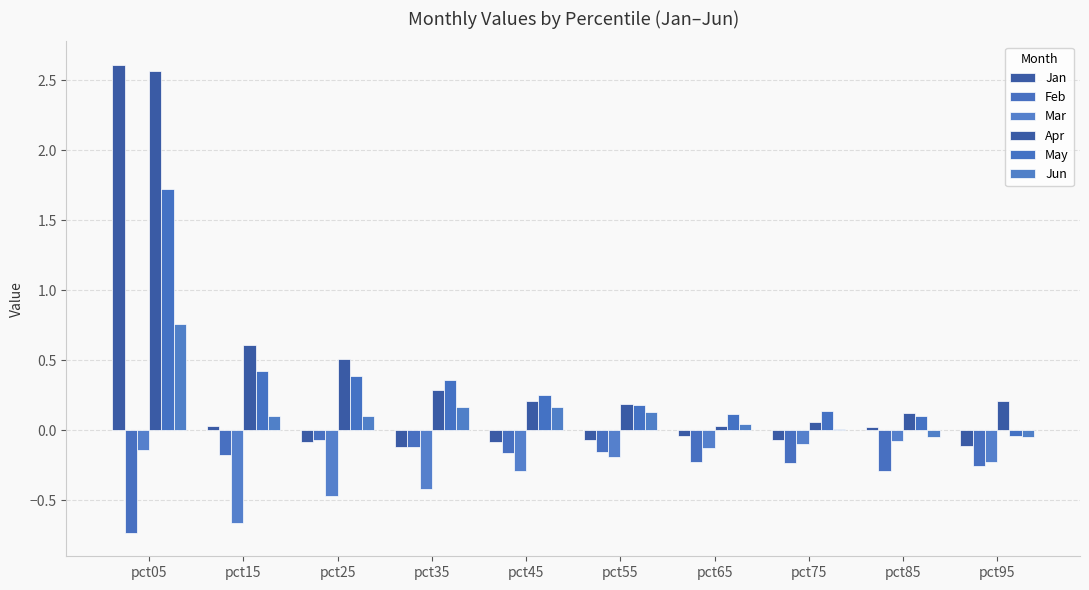

Rank the series by their maximum value, from highest to lowest.

Jan, Apr, May, Jun, Feb, Mar